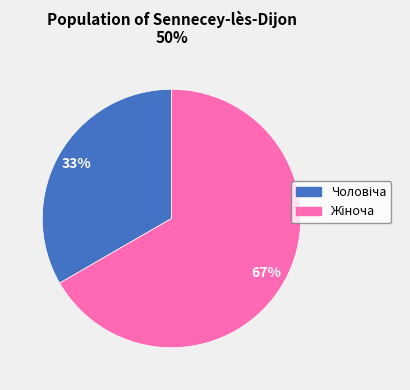

Count the number of slices in the pie.

2